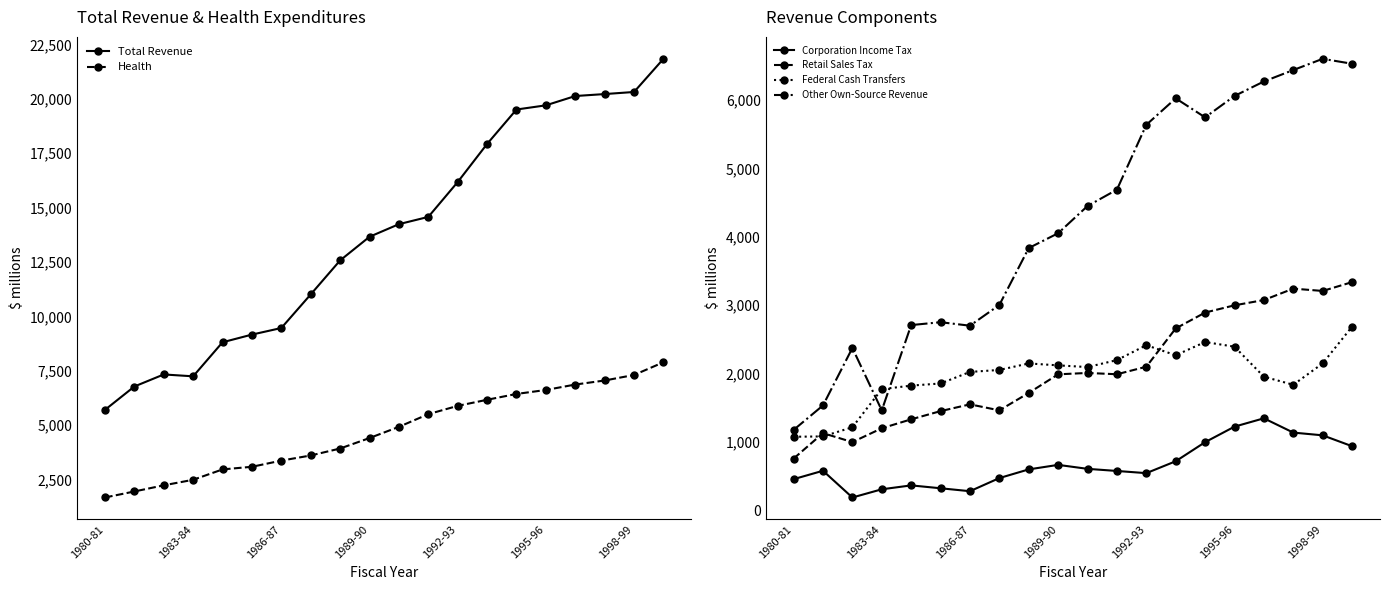

True or false: Retail Sales Tax and Other Own-Source Revenue cross at least once.

False